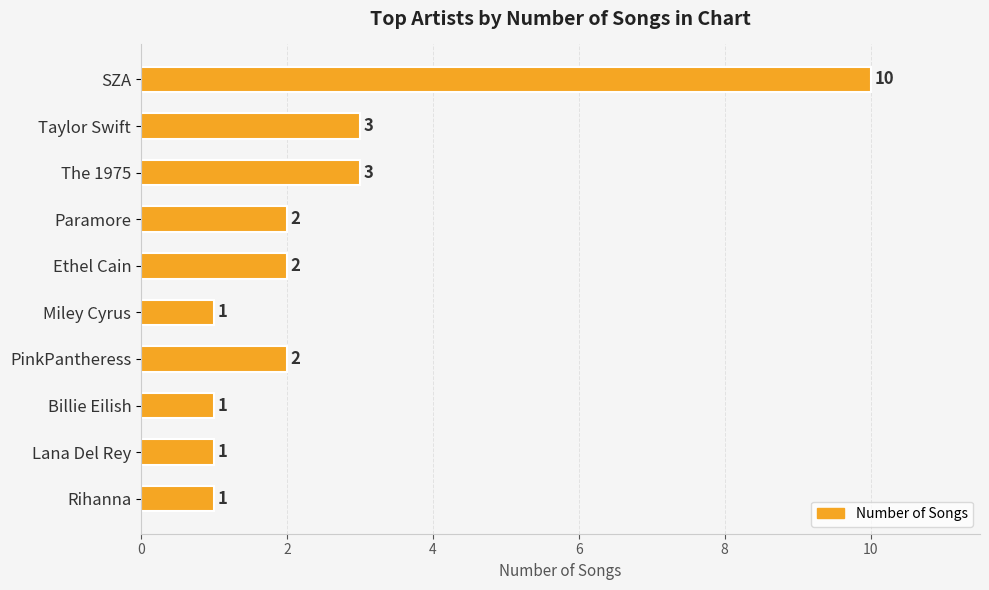

Reading bottom to top, list all the values displayed in this chart.

1	1	1	2	1	2	2	3	3	10